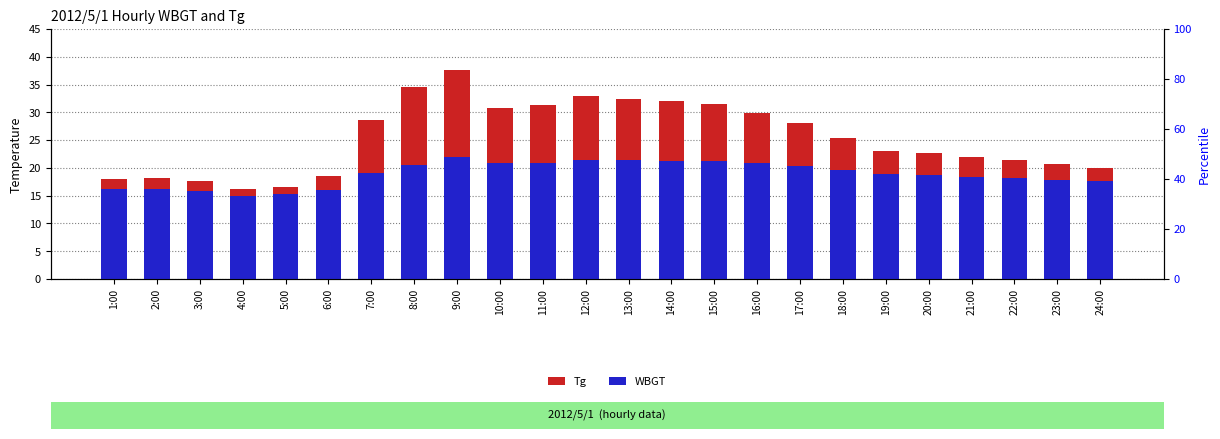

Reading left to right, extract all data points from this chart.

Tg: 18.0	18.1	17.6	16.2	16.6	18.6	28.7	34.6	37.7	30.7	31.3	33.0	32.4	32.0	31.5	29.8	28.0	25.3	23.0	22.6	21.9	21.4	20.7	20.0
WBGT: 16.2	16.2	15.9	14.9	15.3	16.1	19.0	20.6	21.9	20.8	20.9	21.5	21.4	21.3	21.3	20.8	20.3	19.6	18.9	18.7	18.3	18.2	17.8	17.7